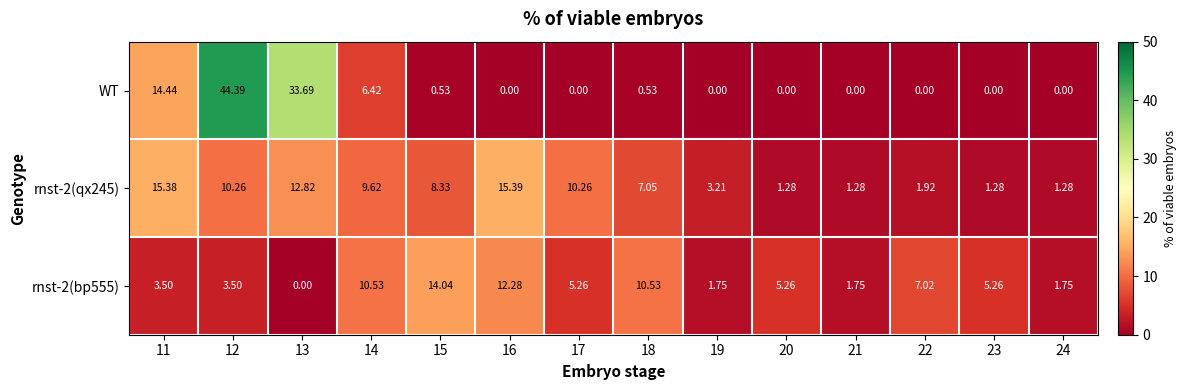

Rank the series by their maximum value, from highest to lowest.

WT, rnst-2(qx245), rnst-2(bp555)